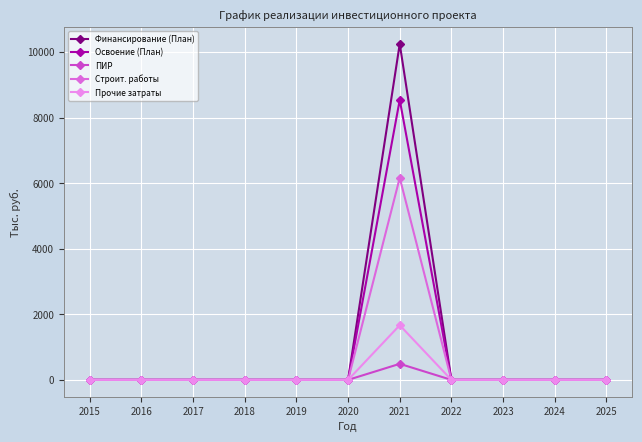

Reading left to right, what are all the values shown in this chart?

Финансирование (План): 0.0	0.0	0.0	0.0	0.0	0.0	10254.5	0.0	0.0	0.0	0.0
Освоение (План): 0.0	0.0	0.0	0.0	0.0	0.0	8545.4	0.0	0.0	0.0	0.0
ПИР: 0.0	0.0	0.0	0.0	0.0	0.0	490.0	0.0	0.0	0.0	0.0
Строит. работы: 0.0	0.0	0.0	0.0	0.0	0.0	6168.2	0.0	0.0	0.0	0.0
Прочие затраты: 0.0	0.0	0.0	0.0	0.0	0.0	1668.3	0.0	0.0	0.0	0.0